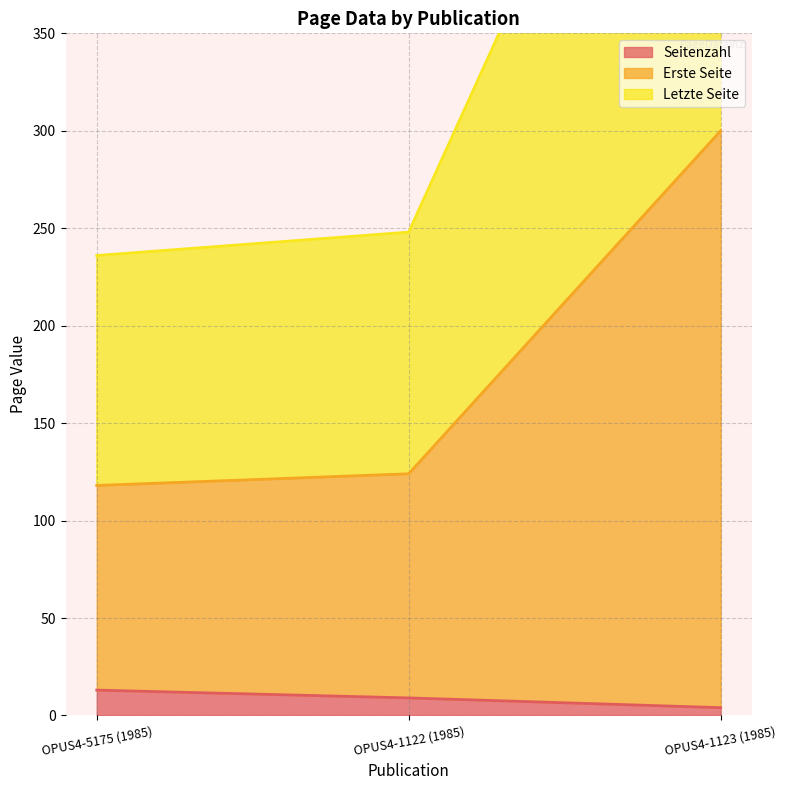

Count the number of categories in the chart.

3